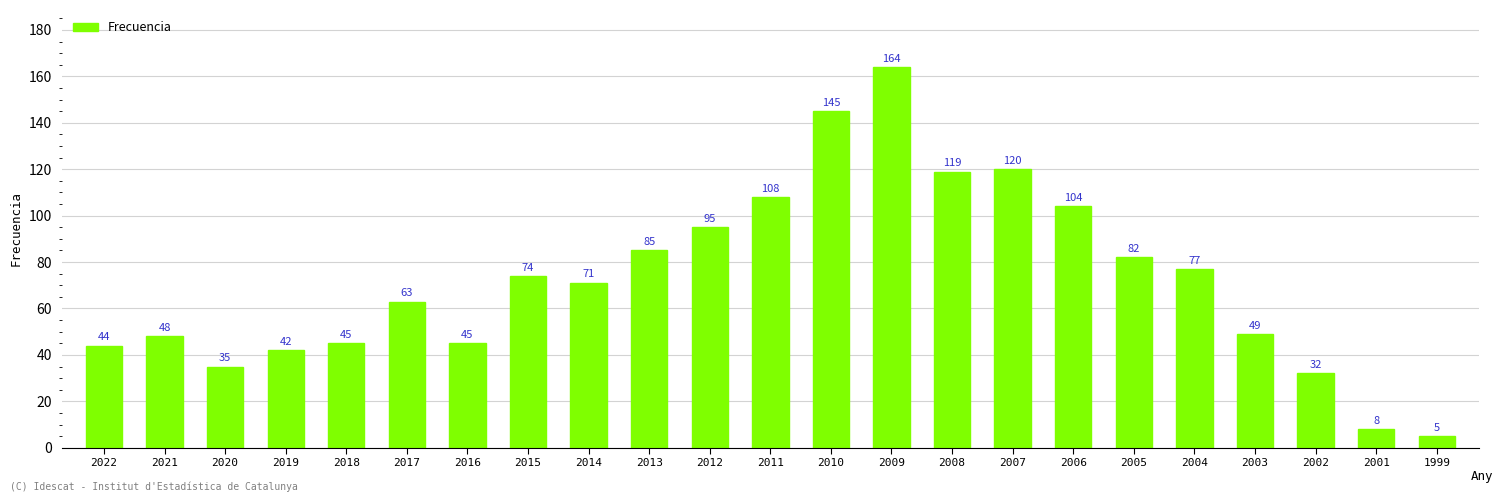

What is the value of the 7th bar from the left?

45